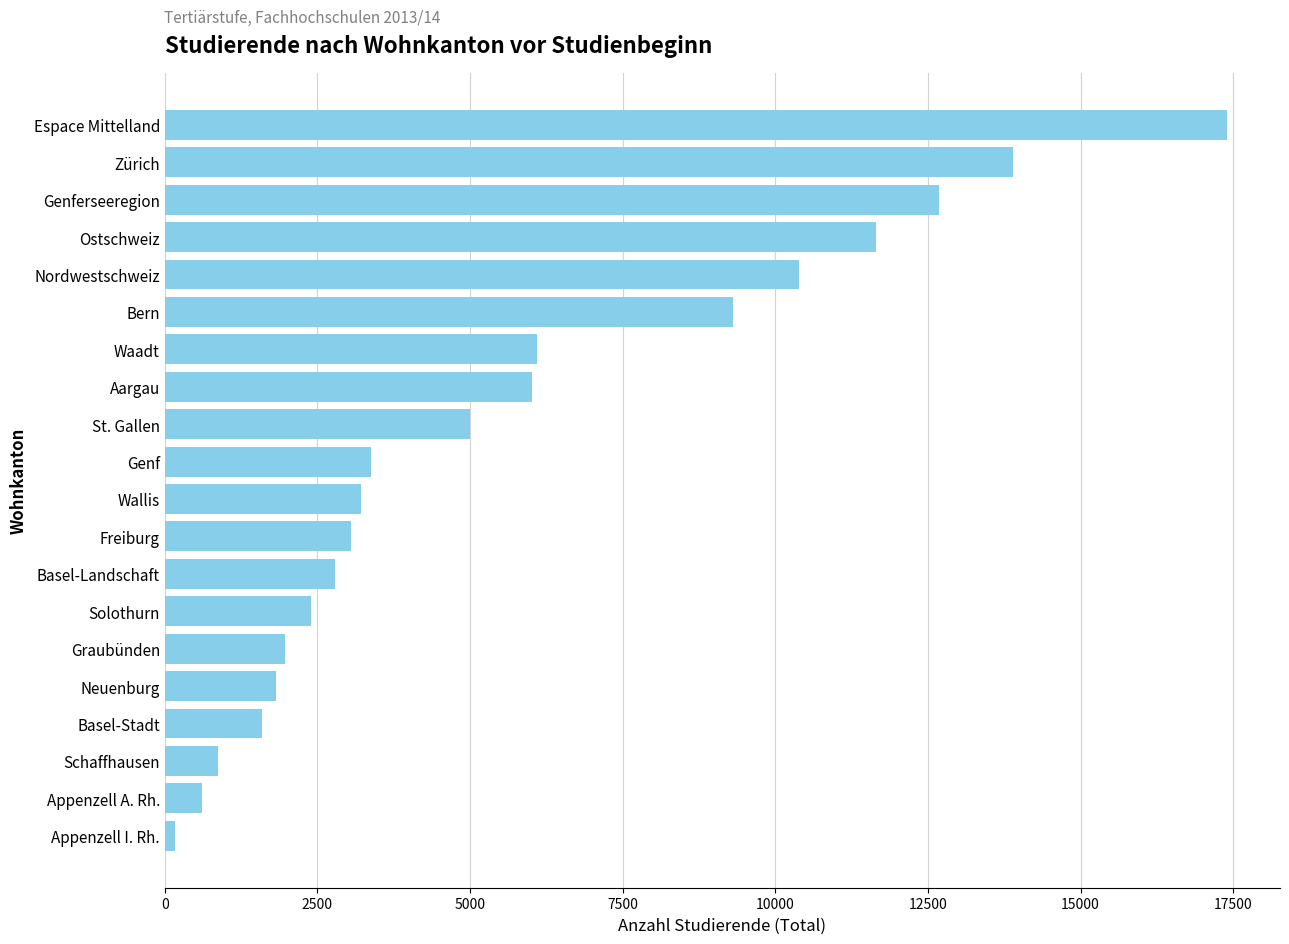

Is it true that the value at Nordwestschweiz is 18457?

False